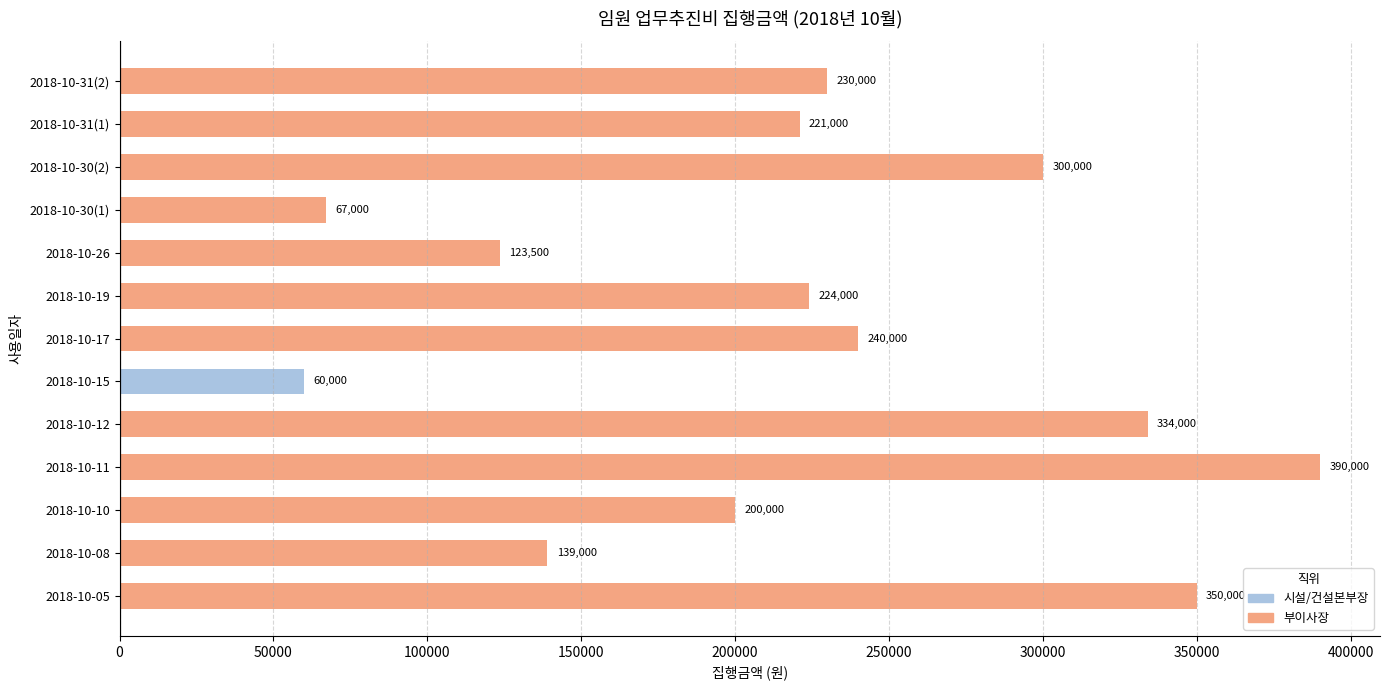

List the labels in order of value, smallest first.

2018-10-15, 2018-10-30(1), 2018-10-26, 2018-10-08, 2018-10-10, 2018-10-31(1), 2018-10-19, 2018-10-31(2), 2018-10-17, 2018-10-30(2), 2018-10-12, 2018-10-05, 2018-10-11